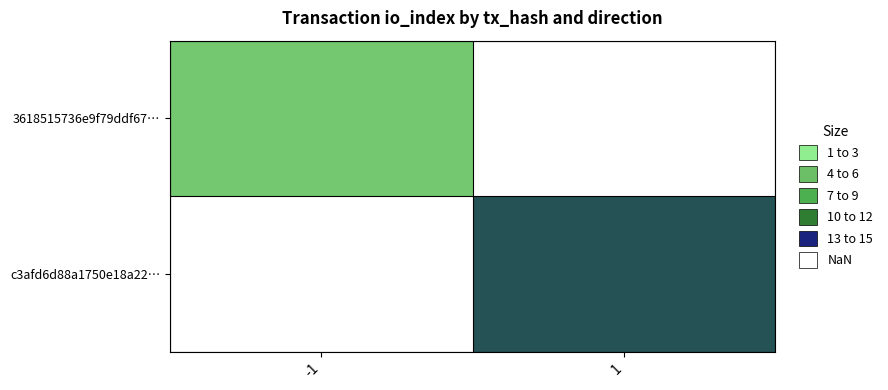

Which label corresponds to the smallest value in the chart?

-1